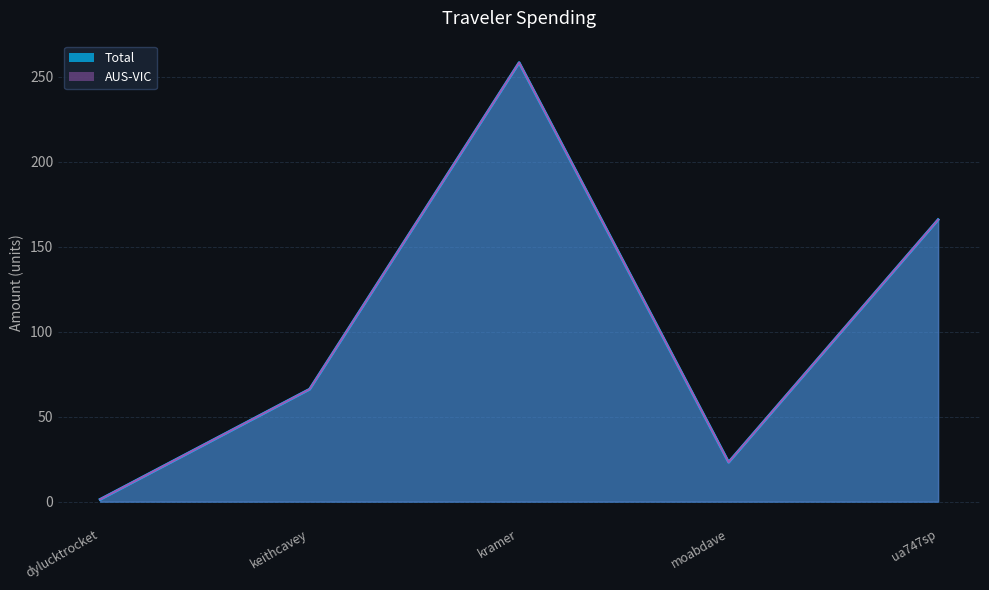

What is the maximum value for AUS-VIC?

258.2